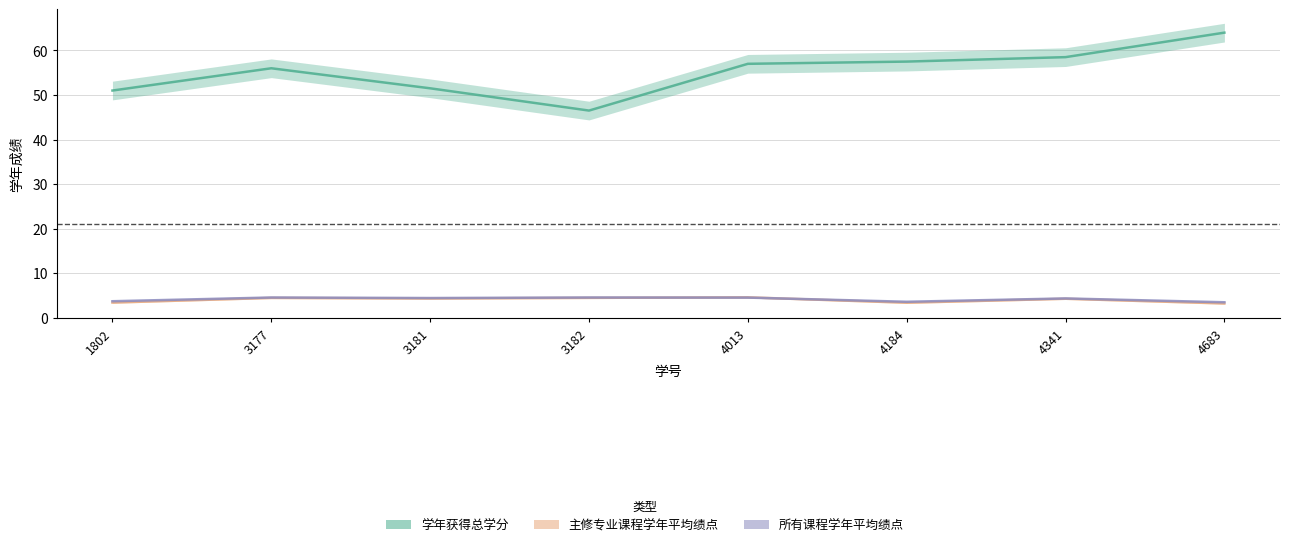

Reading left to right, extract all data points from this chart.

学年获得总学分: 1802=51.0	3177=56.0	3181=51.5	3182=46.5	4013=57.0	4184=57.5	4341=58.5	4683=64.0
主修专业课程学年平均绩点: 1802=3.4	3177=4.4	3181=4.3	3182=4.4	4013=4.6	4184=3.4	4341=4.2	4683=3.2
所有课程学年平均绩点: 1802=3.7	3177=4.5	3181=4.4	3182=4.5	4013=4.5	4184=3.6	4341=4.3	4683=3.5